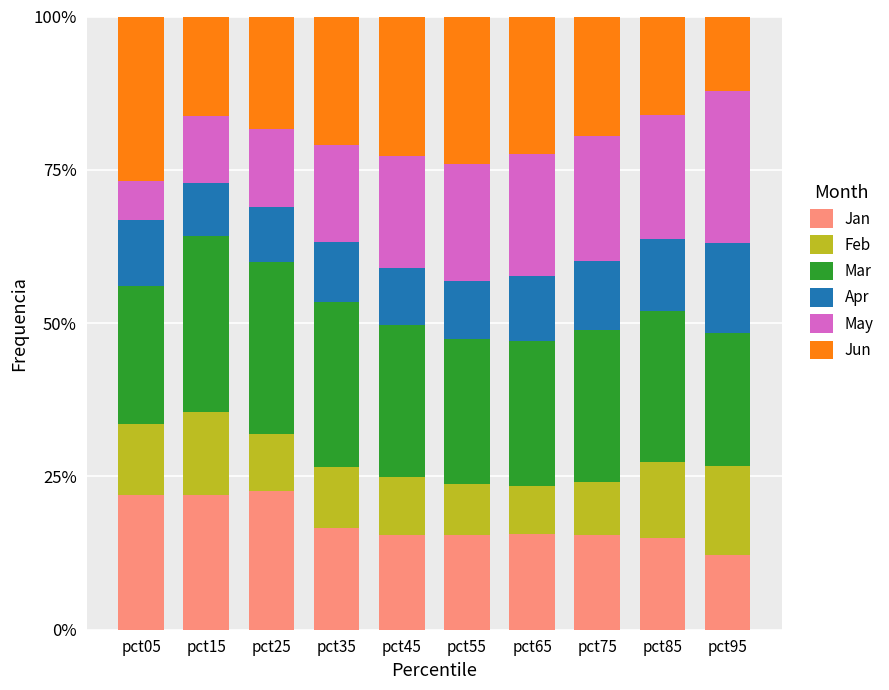

What are all the series names shown in the legend?

Jan, Feb, Mar, Apr, May, Jun